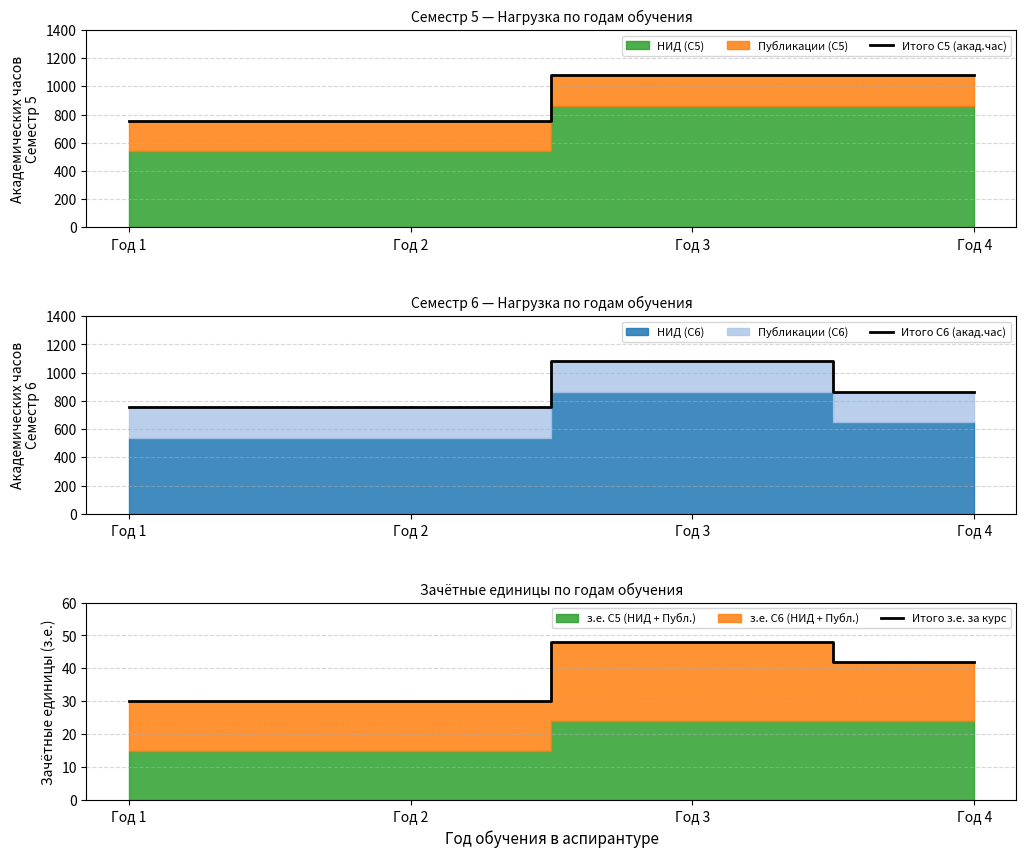

Count the Итого С6 (акад.час) values in the range 756 to 1080.

4